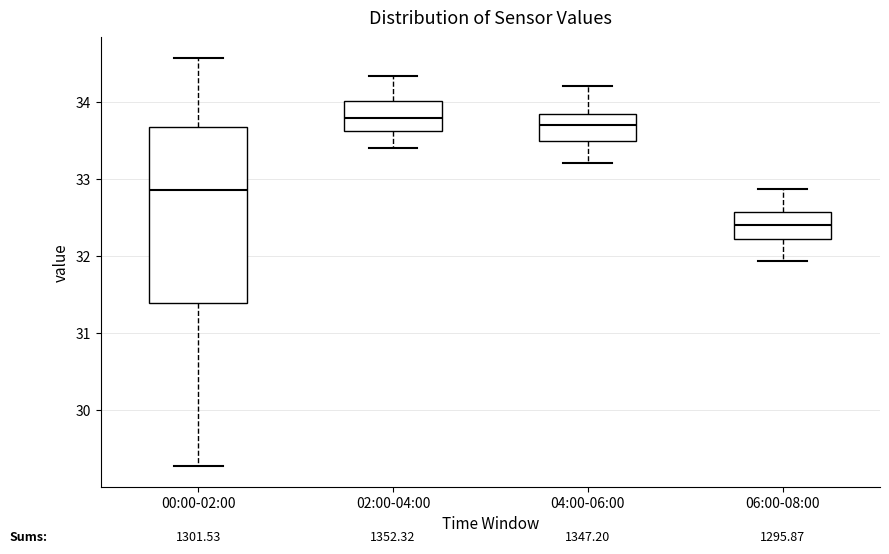

Which box is the tallest, from its lower edge to its upper edge?

00:00-02:00